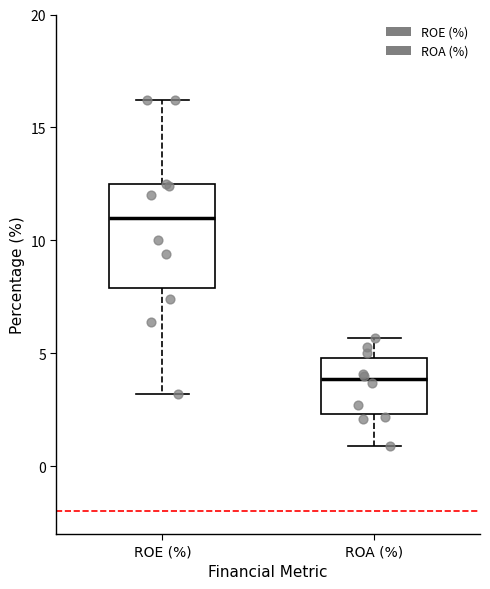

Comparing the boxes themselves (not the whiskers), which one is the tallest?

ROE (%)